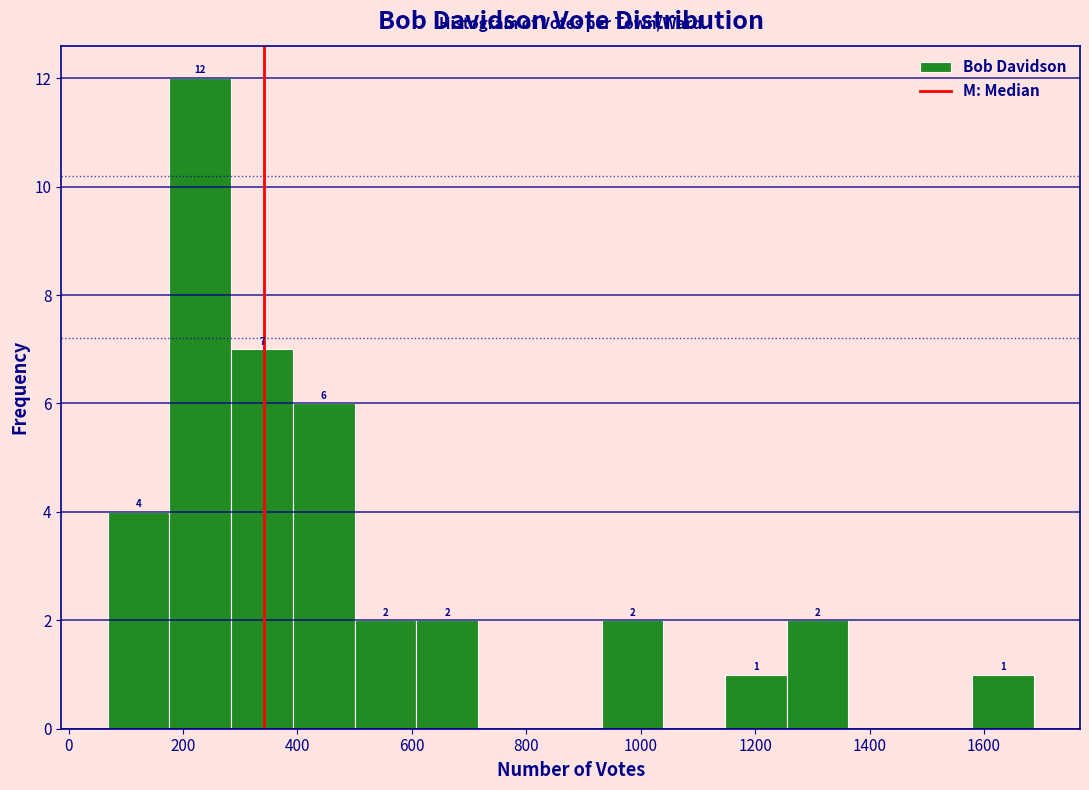

Over which range of the x-axis is the bar tallest?

180 to 280